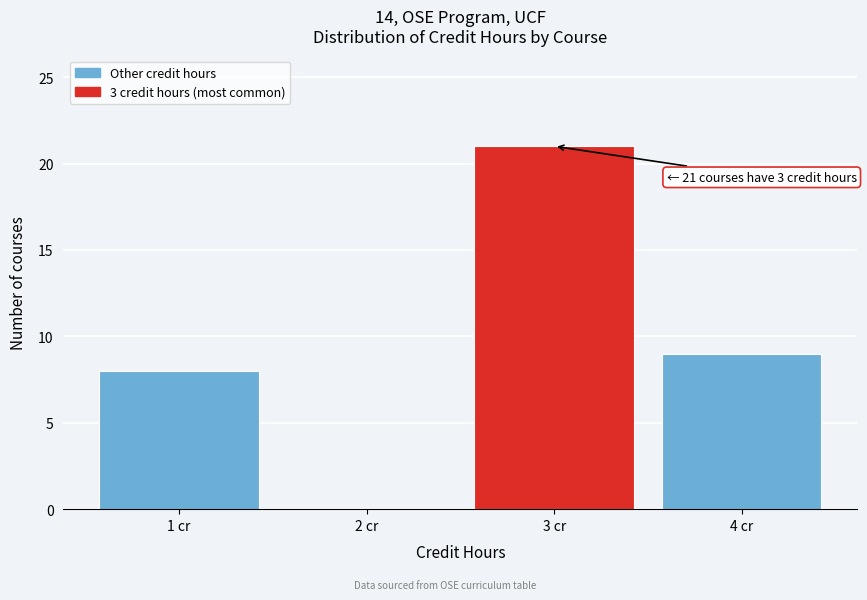

Reading left to right, transcribe all the data shown in this chart.

1 cr=8	2 cr=0	3 cr=21	4 cr=9